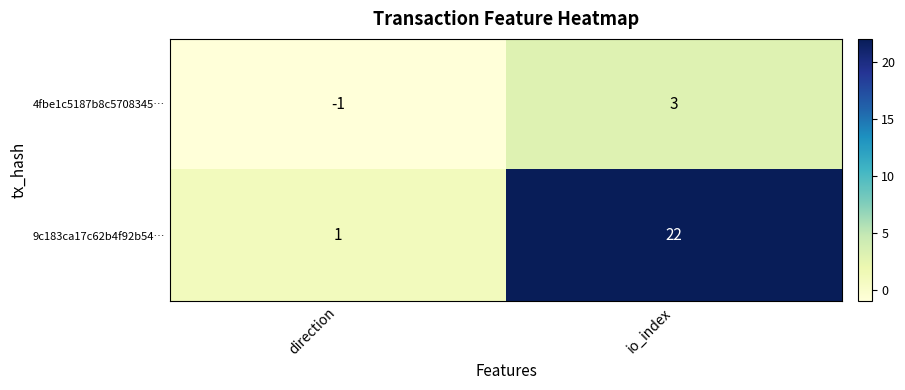

What is the approximate value of 4fbe1c5187b8c5708345… at io_index?

3